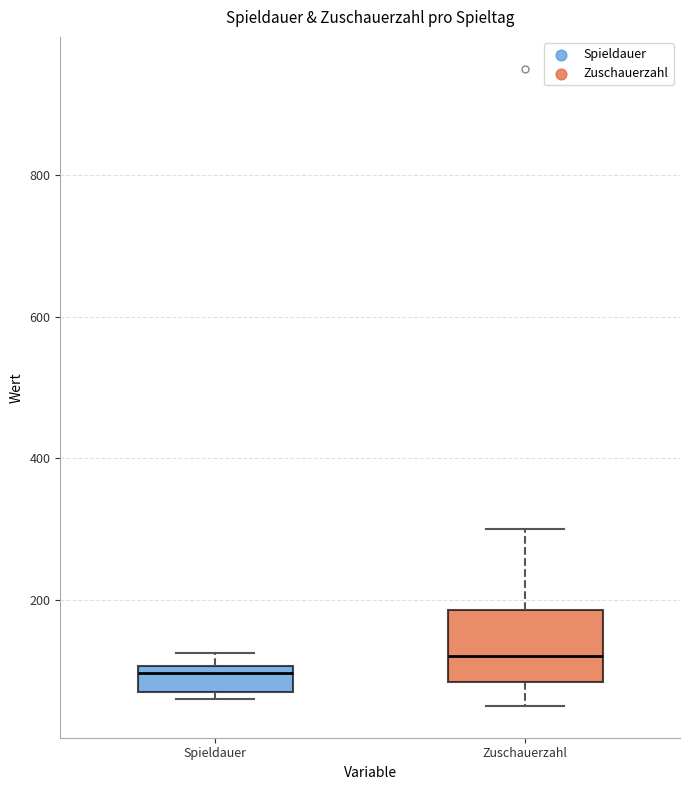

Which box's median line is the lowest?

Spieldauer